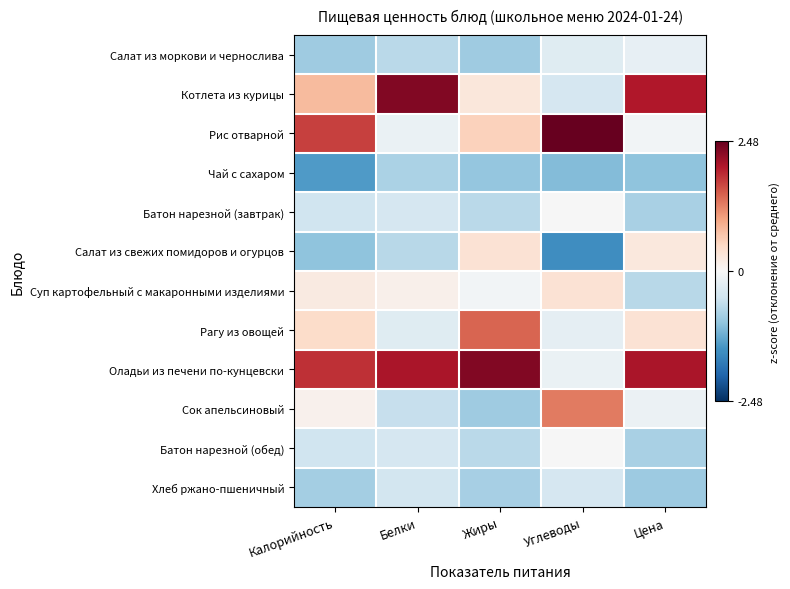

What is the difference between the highest and lowest values at Калорийность?

3.2